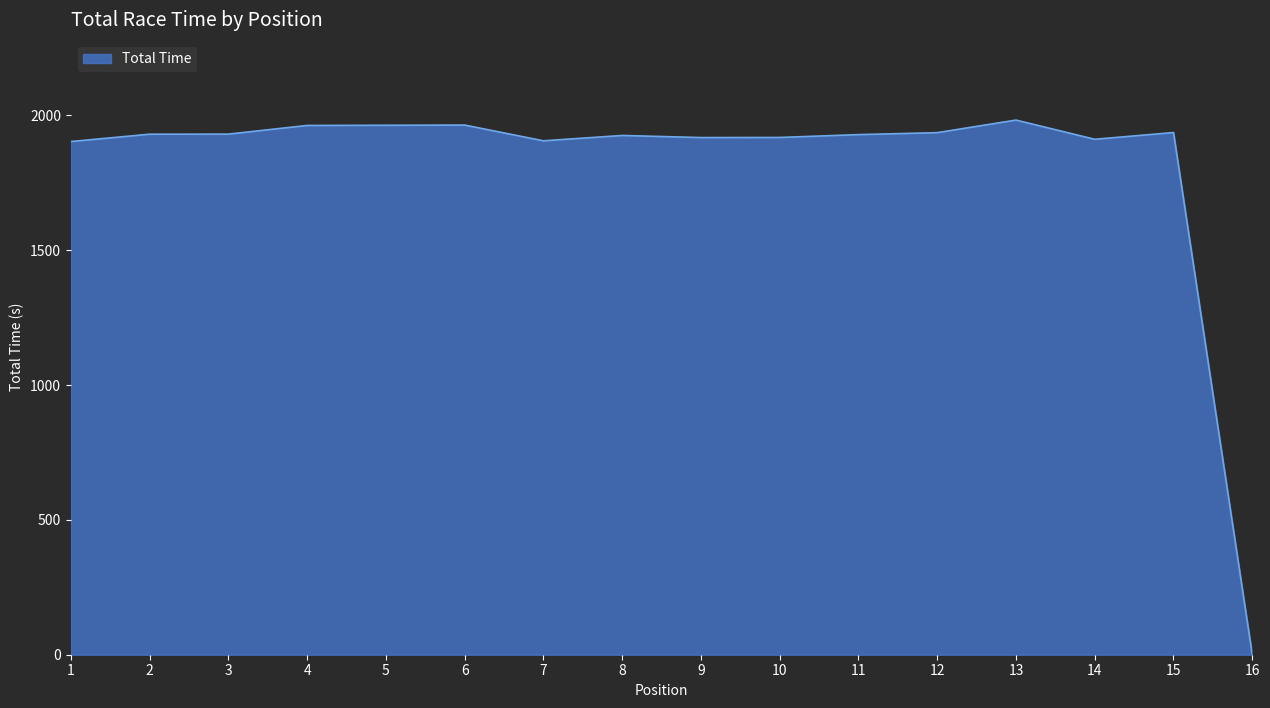

What is the difference between the maximum and minimum values?

1982.8